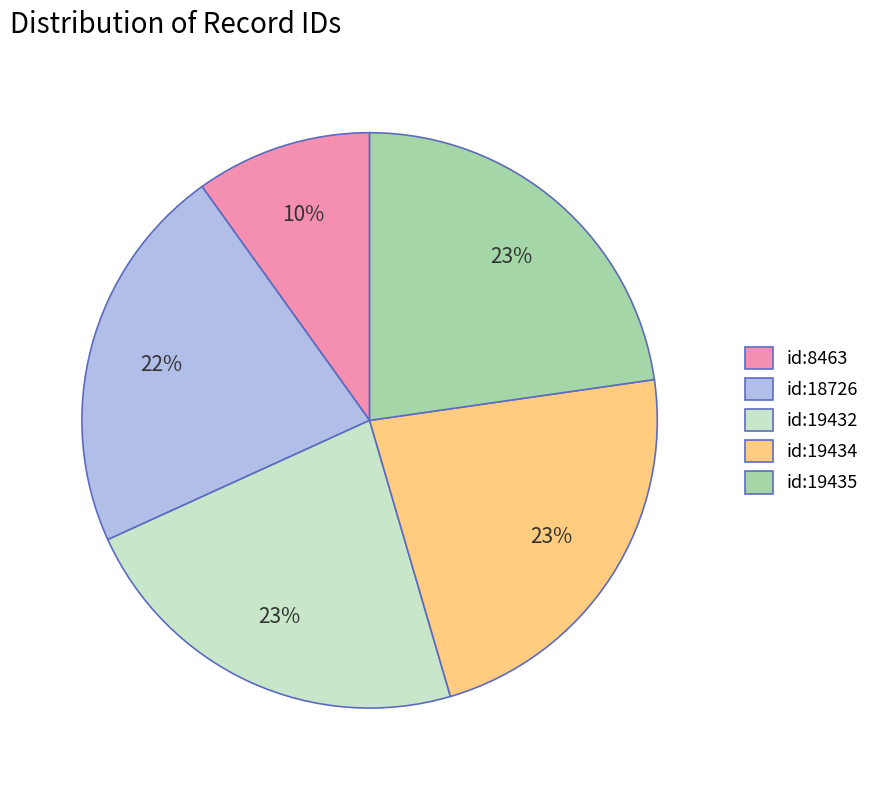

Which category has the smallest portion of the pie?

id:8463